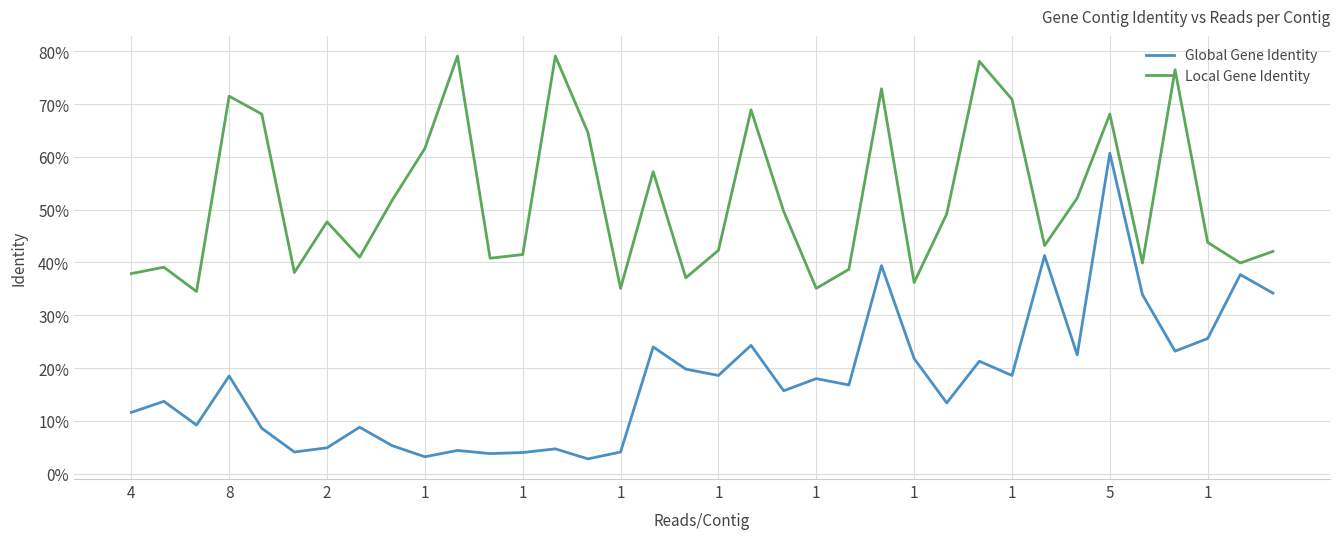

True or false: Local Gene Identity and Global Gene Identity cross at least once.

False